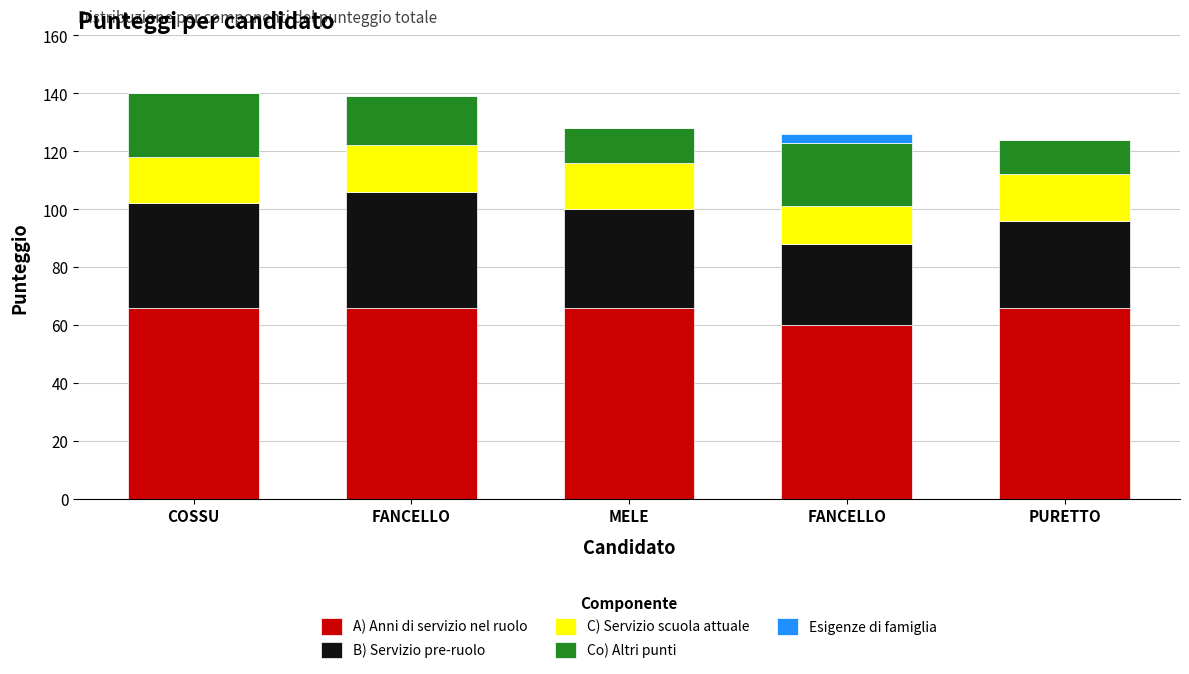

Are the bars grouped side by side (vs. stacked)?

No